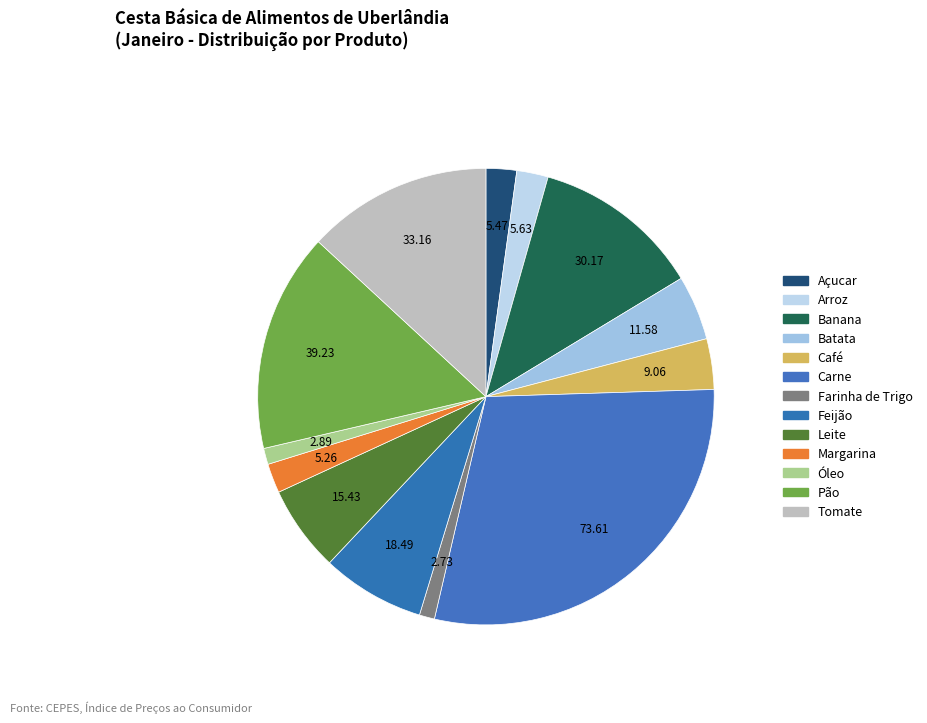

Does Farinha de Trigo account for over 50% of the chart?

No